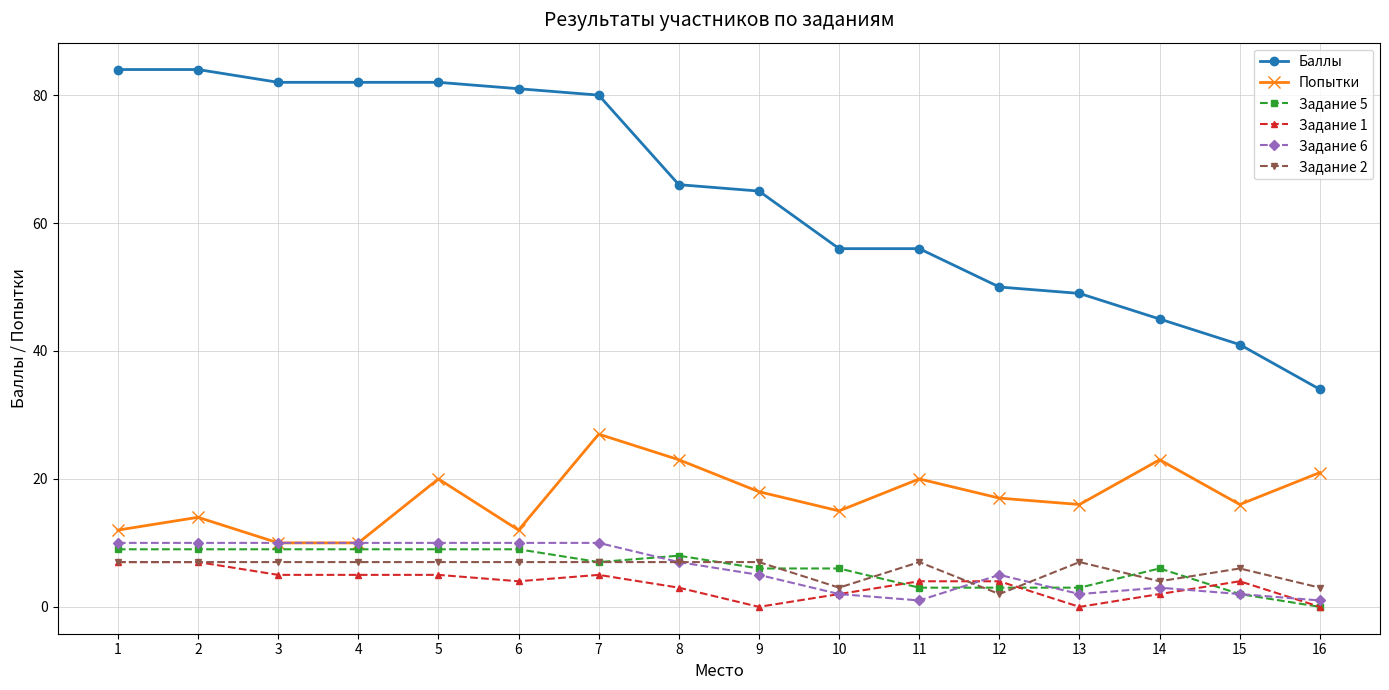

What is the minimum value for Задание 6?

1